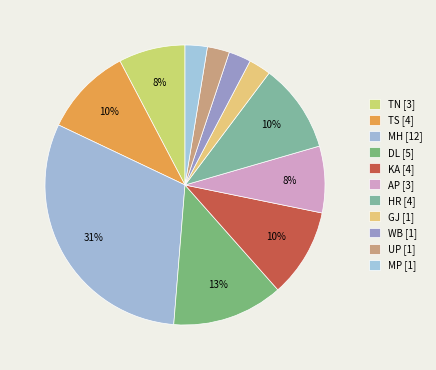

How many slices are in this pie chart?

11